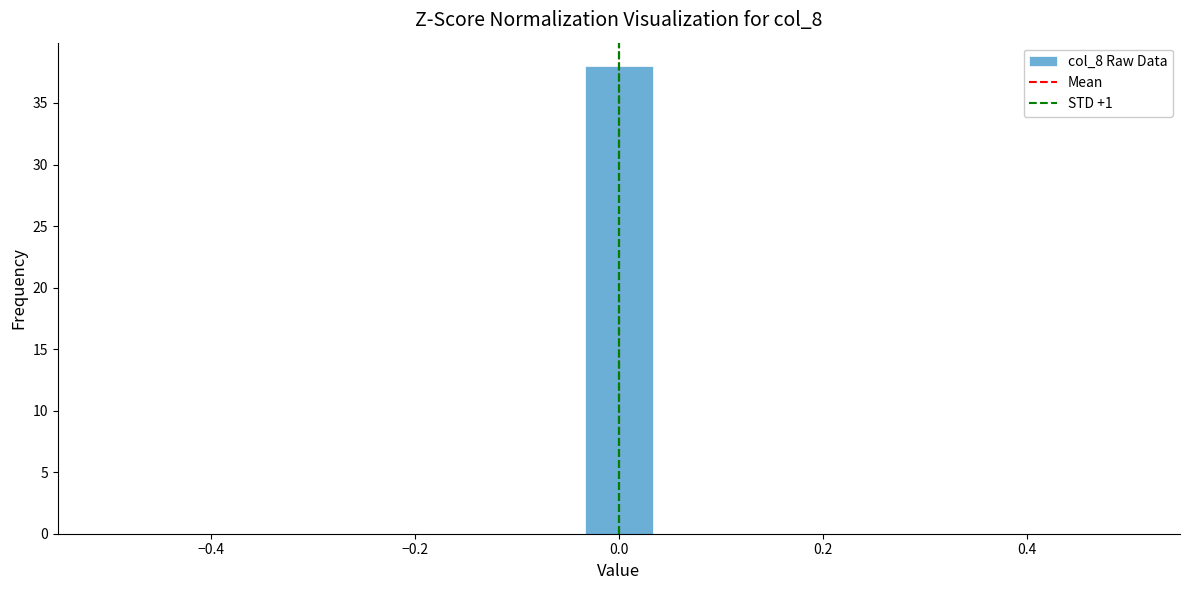

Read against the x-axis, roughly where is the centre of the tallest bar?

0.00